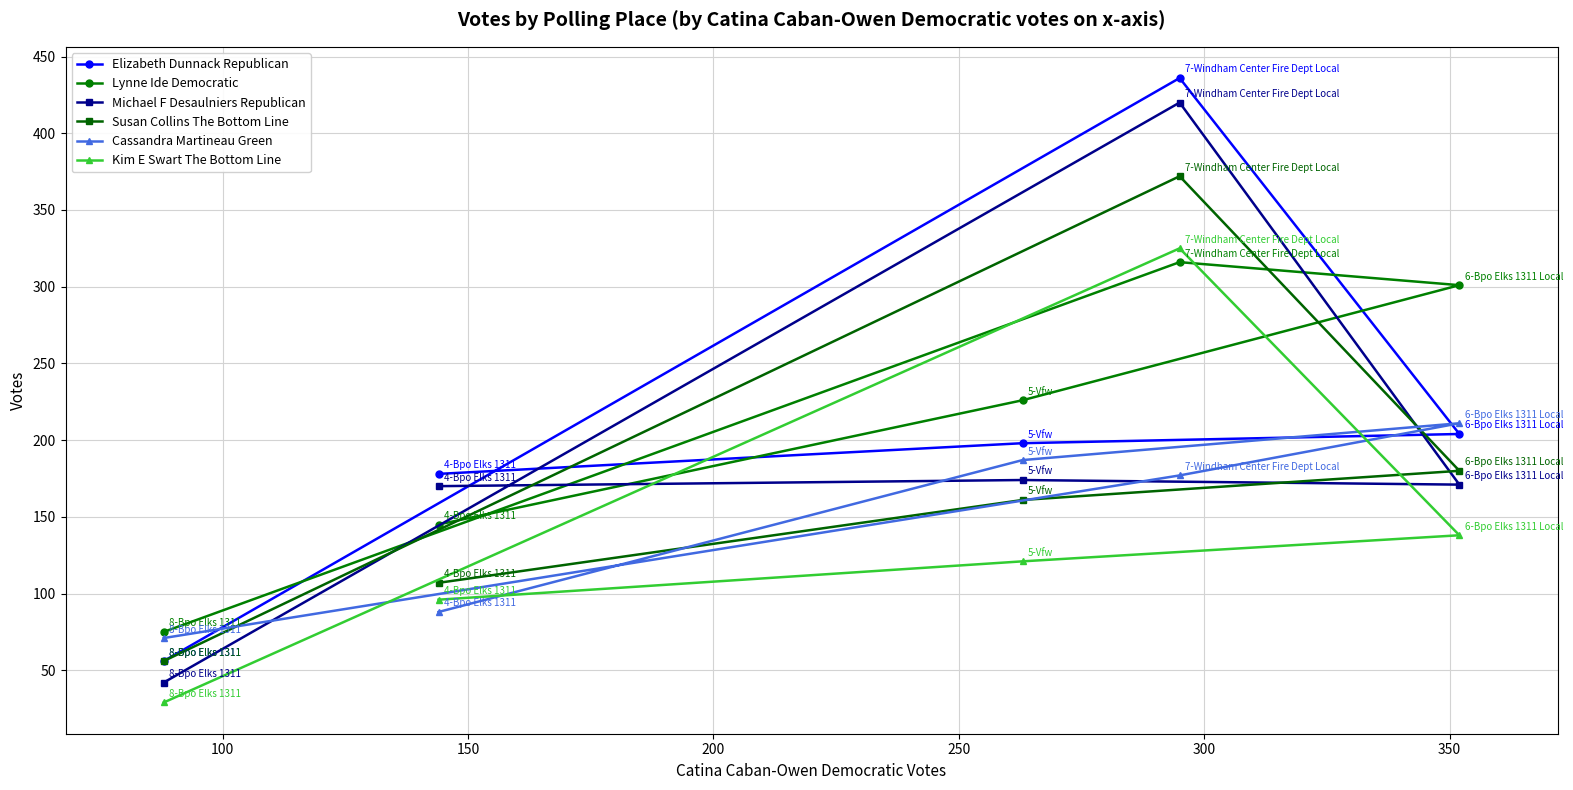

Which series has the largest range (max minus min)?

Elizabeth Dunnack Republican